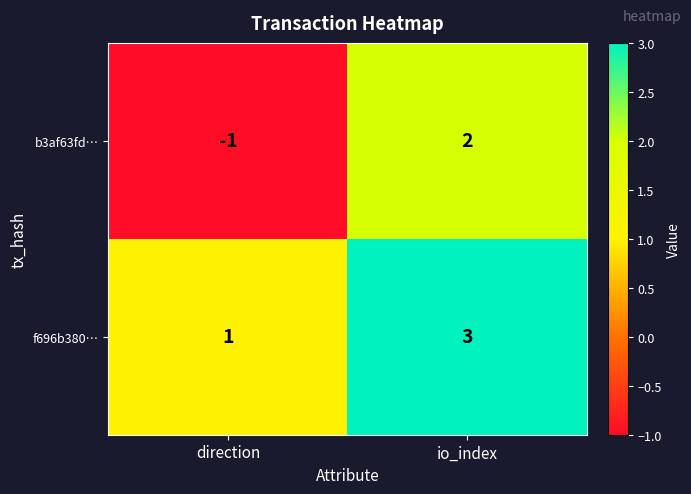

Reading left to right, transcribe all the data shown in this chart.

b3af63fd…: direction=-1	io_index=2
f696b380…: direction=1	io_index=3